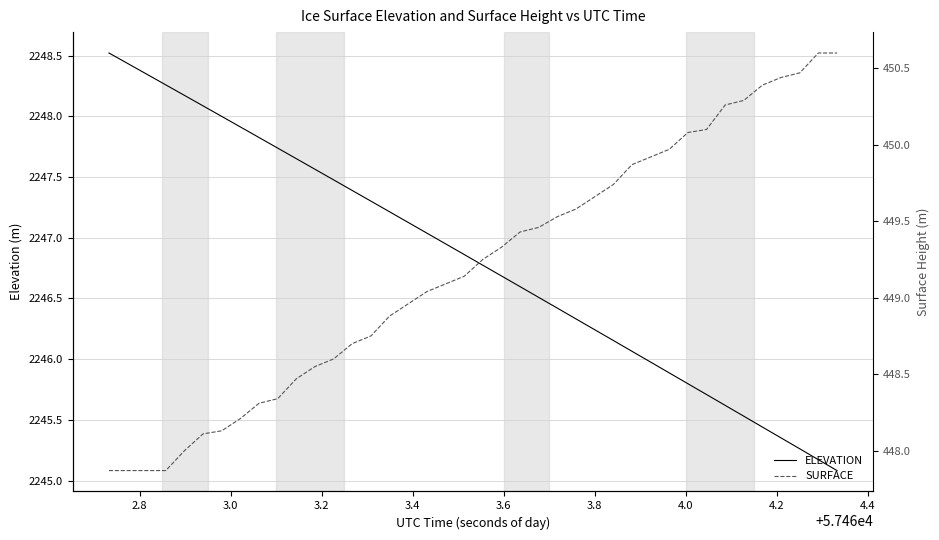

How many categories are shown in the chart?

40